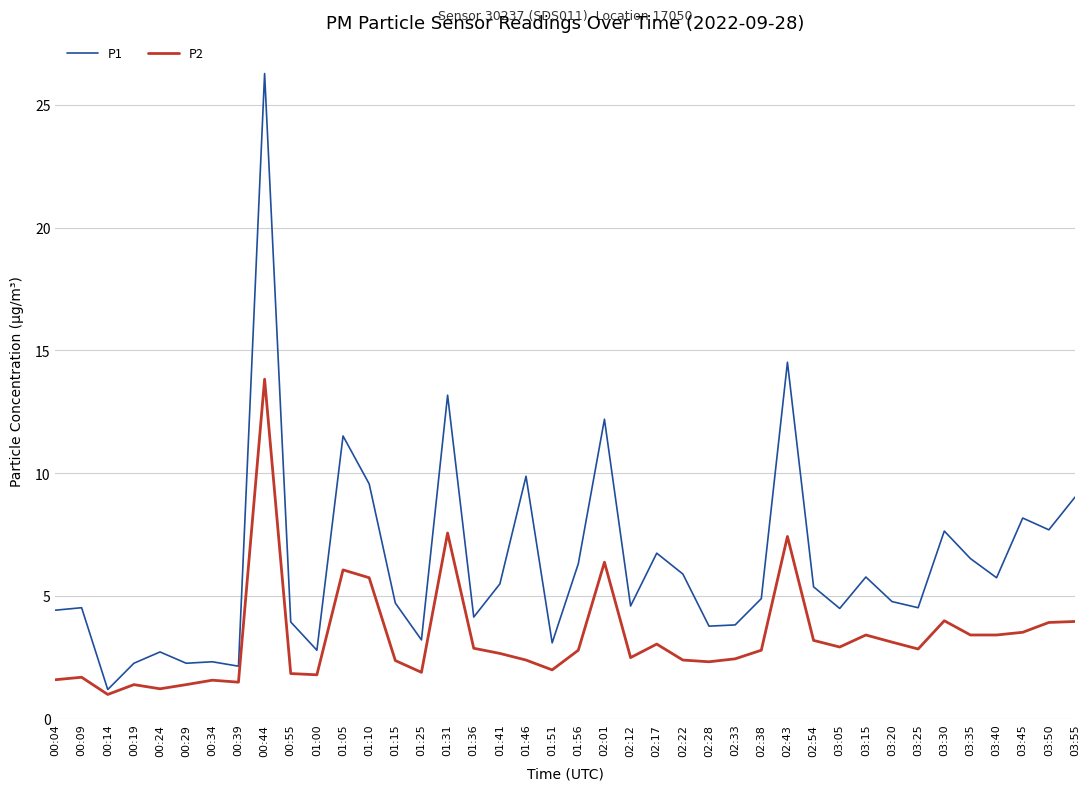

What is the lowest value of the P1 series?

1.2